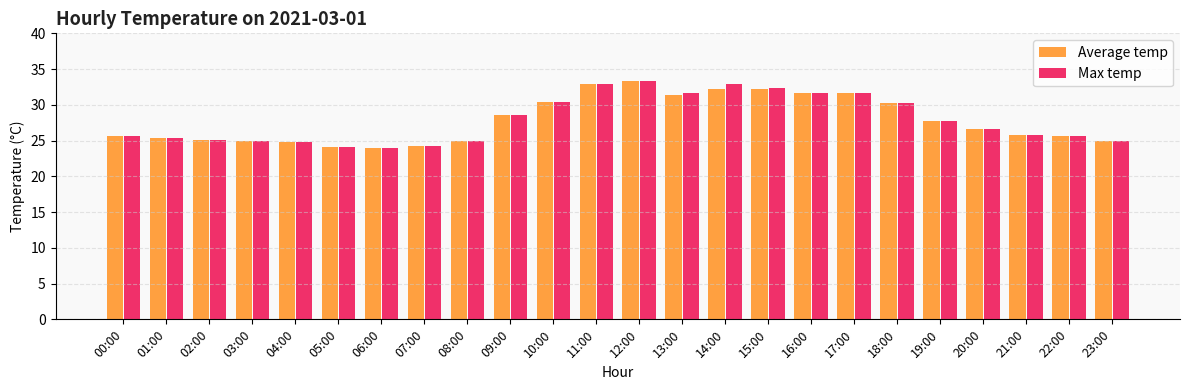

What is the maximum value for Average temp?

33.4